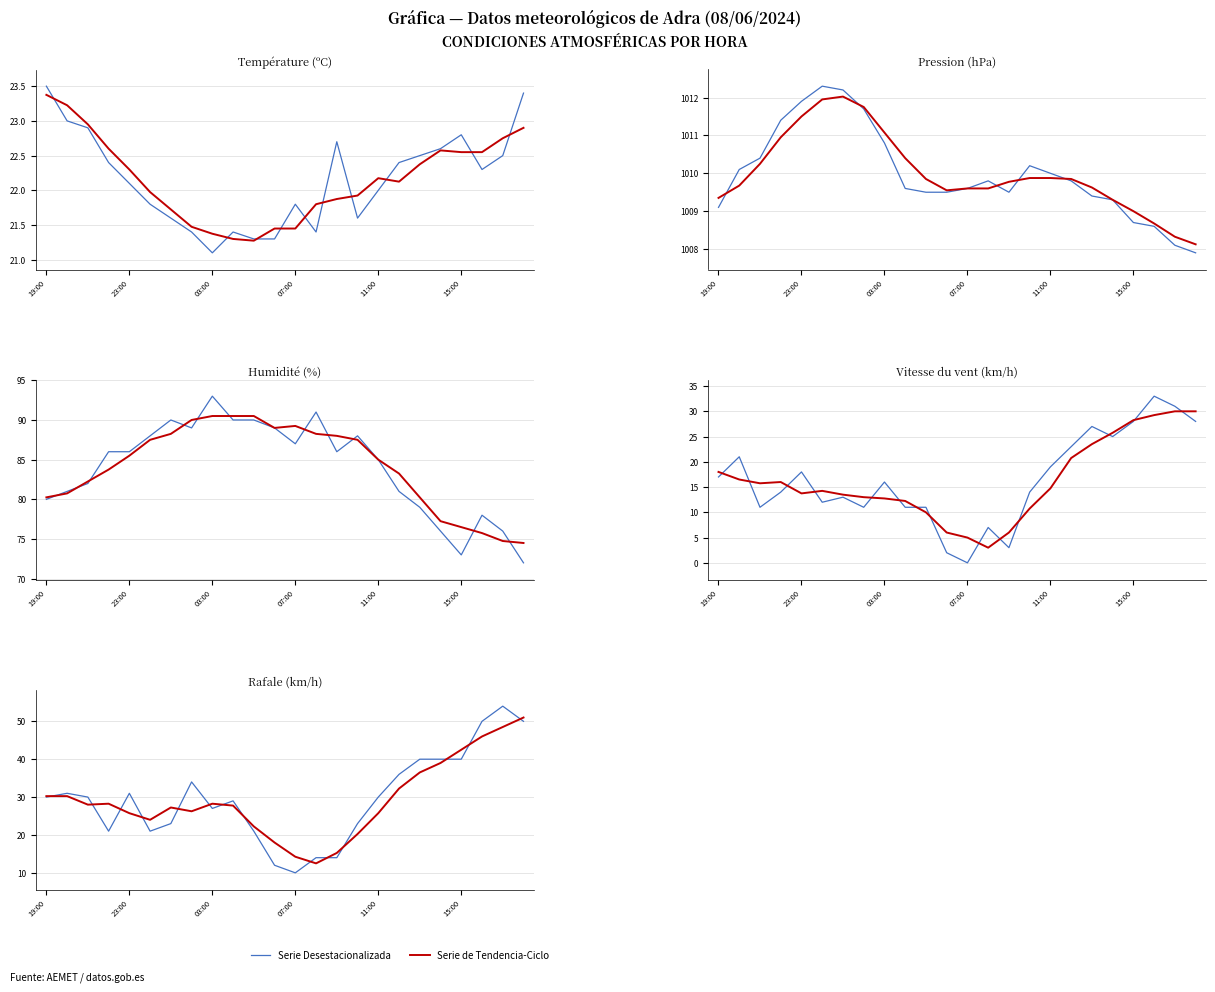

At which category does Serie de Tendencia-Ciclo reach its first local peak?

07:00